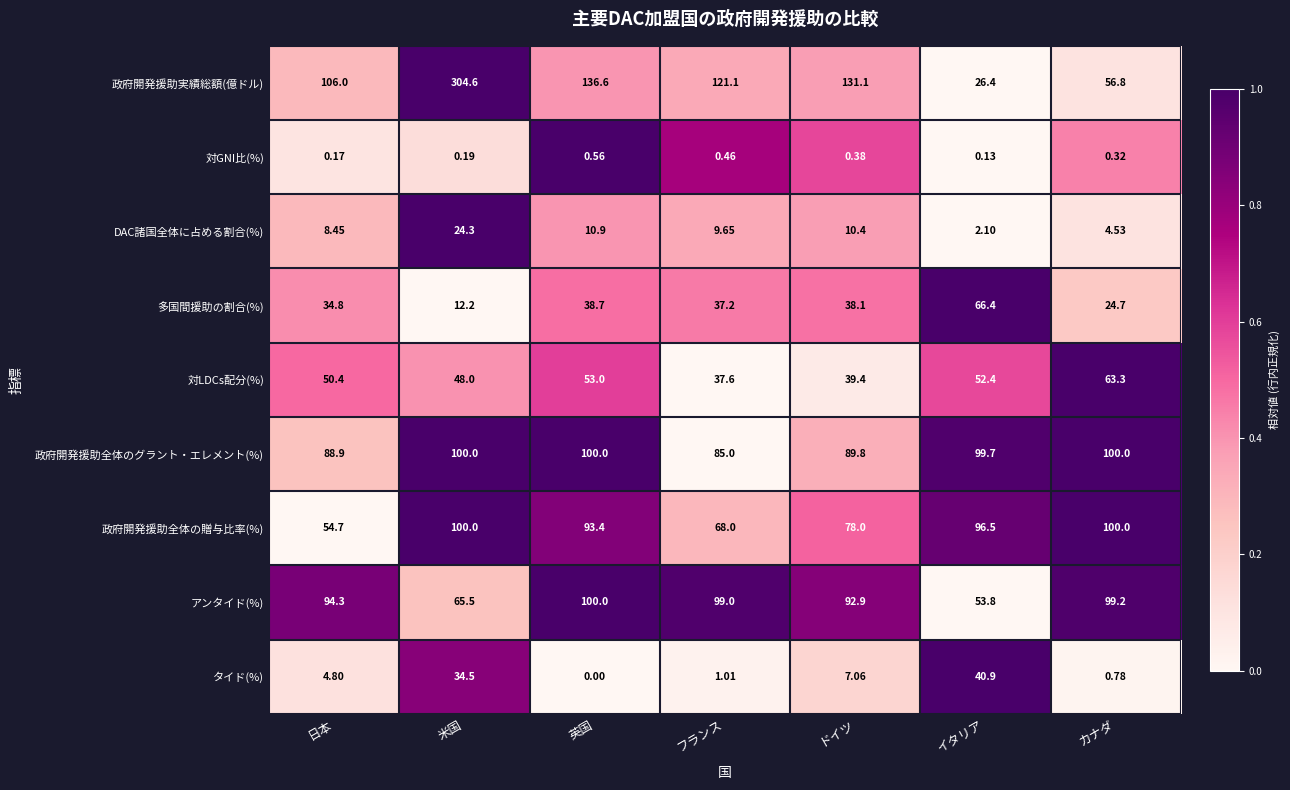

At which category does the chart reach its peak across all series?

米国